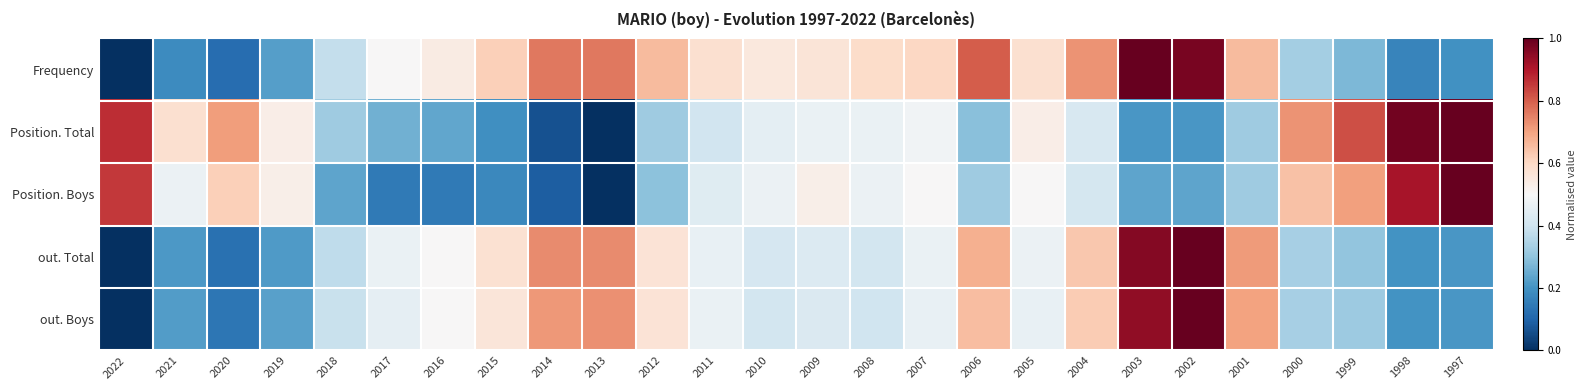

Reading left to right, what are all the values shown in this chart?

Frequency: 2022=0.0	2021=0.2	2020=0.1	2019=0.2	2018=0.4	2017=0.5	2016=0.5	2015=0.6	2014=0.8	2013=0.8	2012=0.7	2011=0.6	2010=0.6	2009=0.6	2008=0.6	2007=0.6	2006=0.8	2005=0.6	2004=0.7	2003=1.0	2002=1.0	2001=0.7	2000=0.3	1999=0.3	1998=0.2	1997=0.2
Position. Total: 2022=0.9	2021=0.6	2020=0.7	2019=0.5	2018=0.3	2017=0.3	2016=0.2	2015=0.2	2014=0.1	2013=0.0	2012=0.3	2011=0.4	2010=0.5	2009=0.5	2008=0.5	2007=0.5	2006=0.3	2005=0.5	2004=0.4	2003=0.2	2002=0.2	2001=0.3	2000=0.7	1999=0.8	1998=1.0	1997=1.0
Position. Boys: 2022=0.9	2021=0.5	2020=0.6	2019=0.5	2018=0.2	2017=0.1	2016=0.1	2015=0.2	2014=0.1	2013=0.0	2012=0.3	2011=0.4	2010=0.5	2009=0.5	2008=0.5	2007=0.5	2006=0.3	2005=0.5	2004=0.4	2003=0.2	2002=0.2	2001=0.3	2000=0.6	1999=0.7	1998=0.9	1997=1.0
out. Total: 2022=0.0	2021=0.2	2020=0.1	2019=0.2	2018=0.4	2017=0.5	2016=0.5	2015=0.6	2014=0.7	2013=0.7	2012=0.6	2011=0.5	2010=0.4	2009=0.4	2008=0.4	2007=0.5	2006=0.7	2005=0.5	2004=0.6	2003=1.0	2002=1.0	2001=0.7	2000=0.3	1999=0.3	1998=0.2	1997=0.2
out. Boys: 2022=0.0	2021=0.2	2020=0.1	2019=0.2	2018=0.4	2017=0.5	2016=0.5	2015=0.6	2014=0.7	2013=0.7	2012=0.6	2011=0.5	2010=0.4	2009=0.4	2008=0.4	2007=0.5	2006=0.7	2005=0.5	2004=0.6	2003=0.9	2002=1.0	2001=0.7	2000=0.3	1999=0.3	1998=0.2	1997=0.2